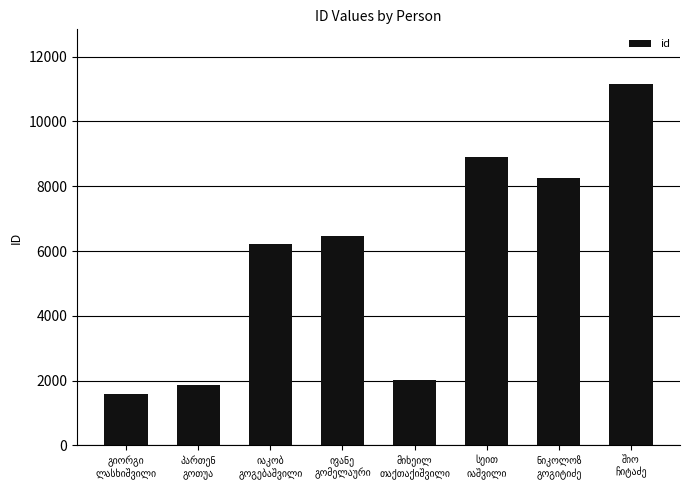

What is the difference between the maximum and second lowest values?

9306